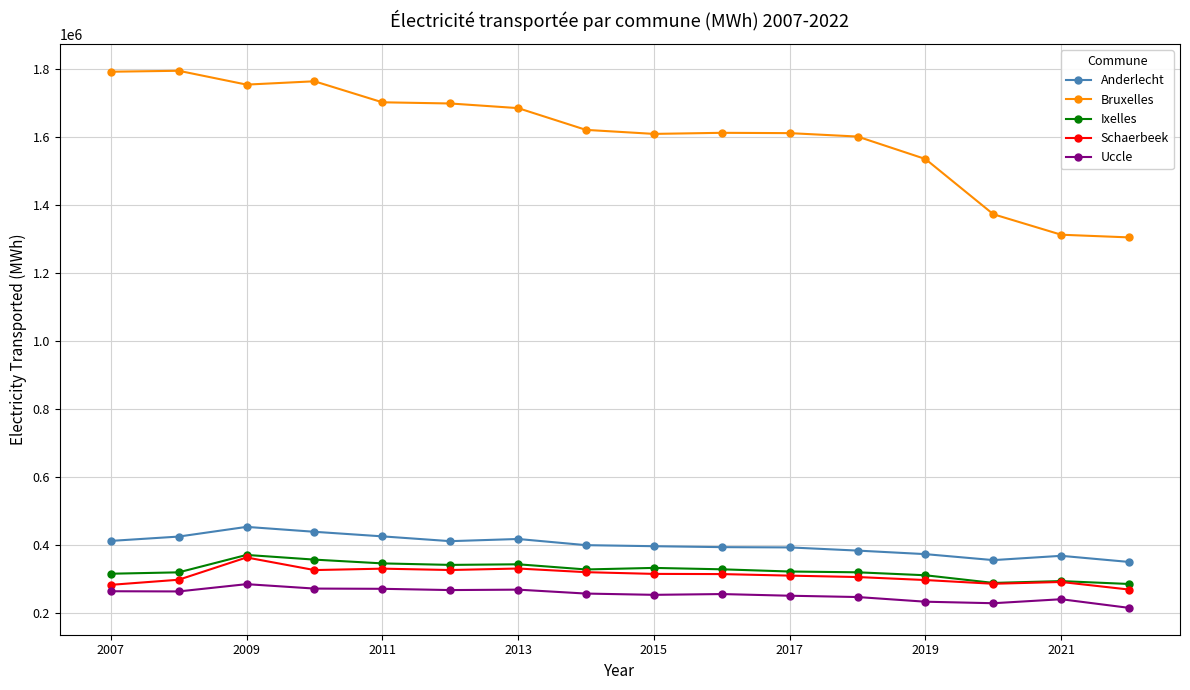

Which series has the largest total across all categories?

Bruxelles